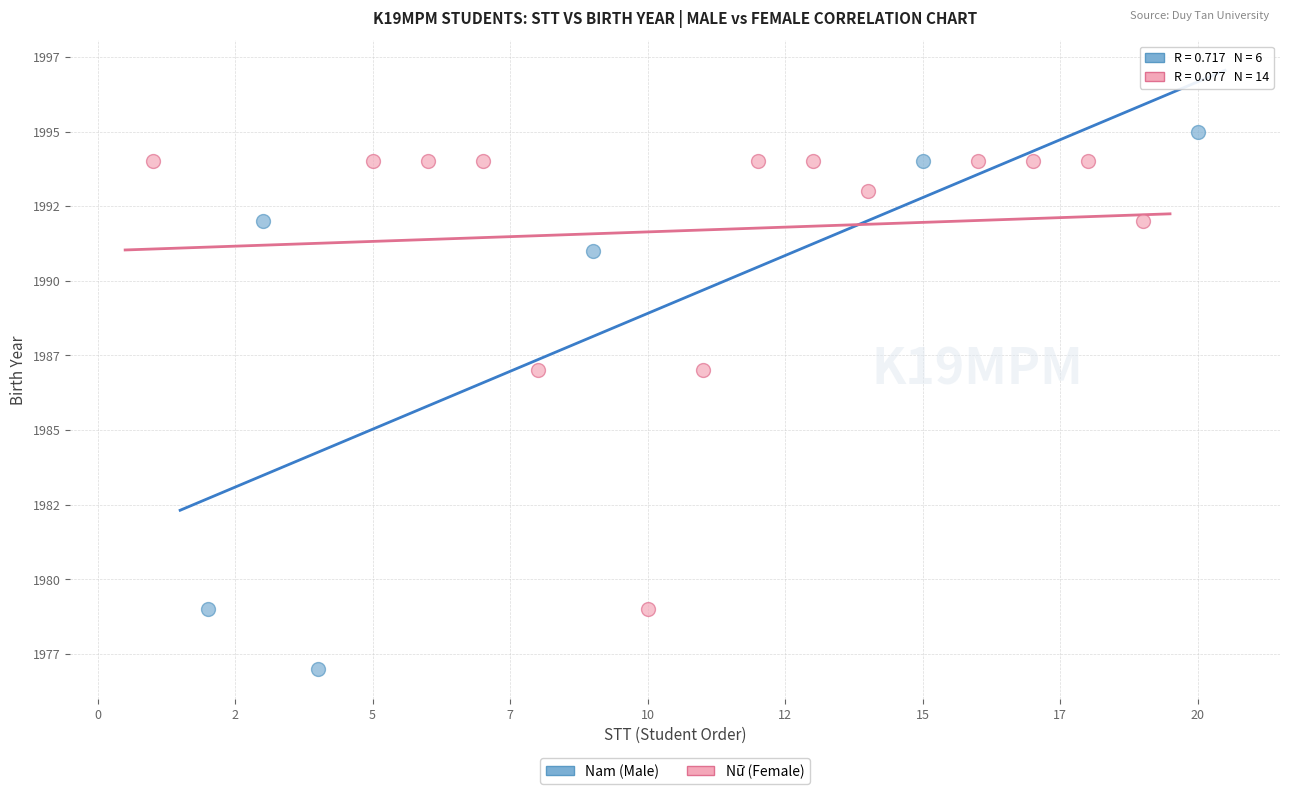

What are all the series names shown in the legend?

Nam (Male), Nữ (Female)